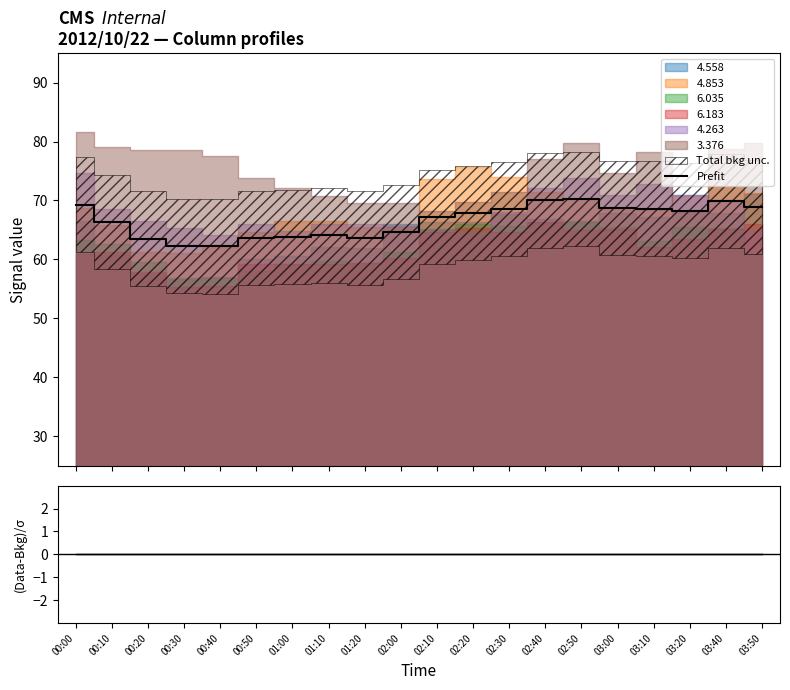

True or false: Prefit has a value of 33.3 at 02:50.

False